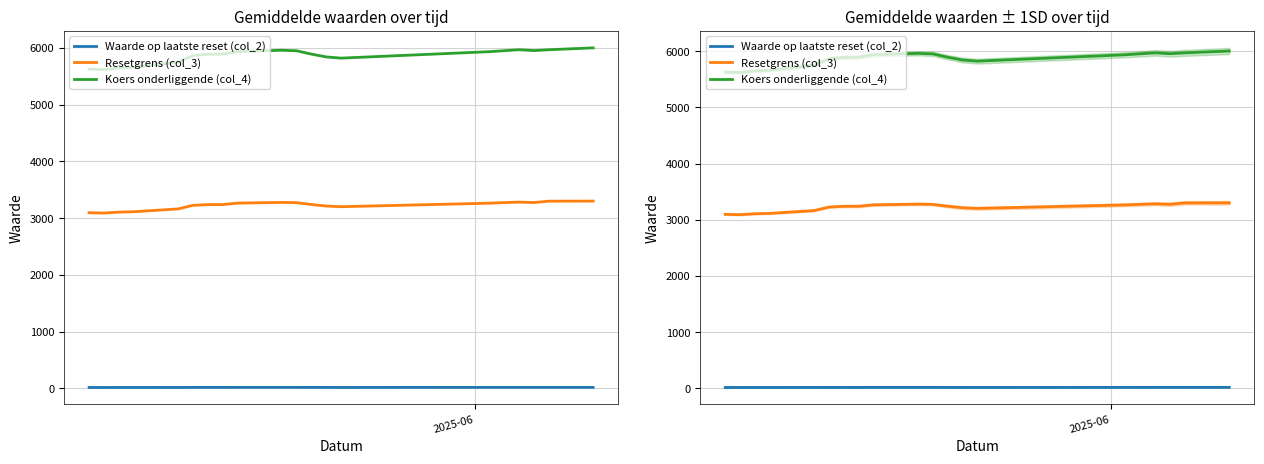

How many interior local valleys does the Resetgrens (col_3) series have?

3